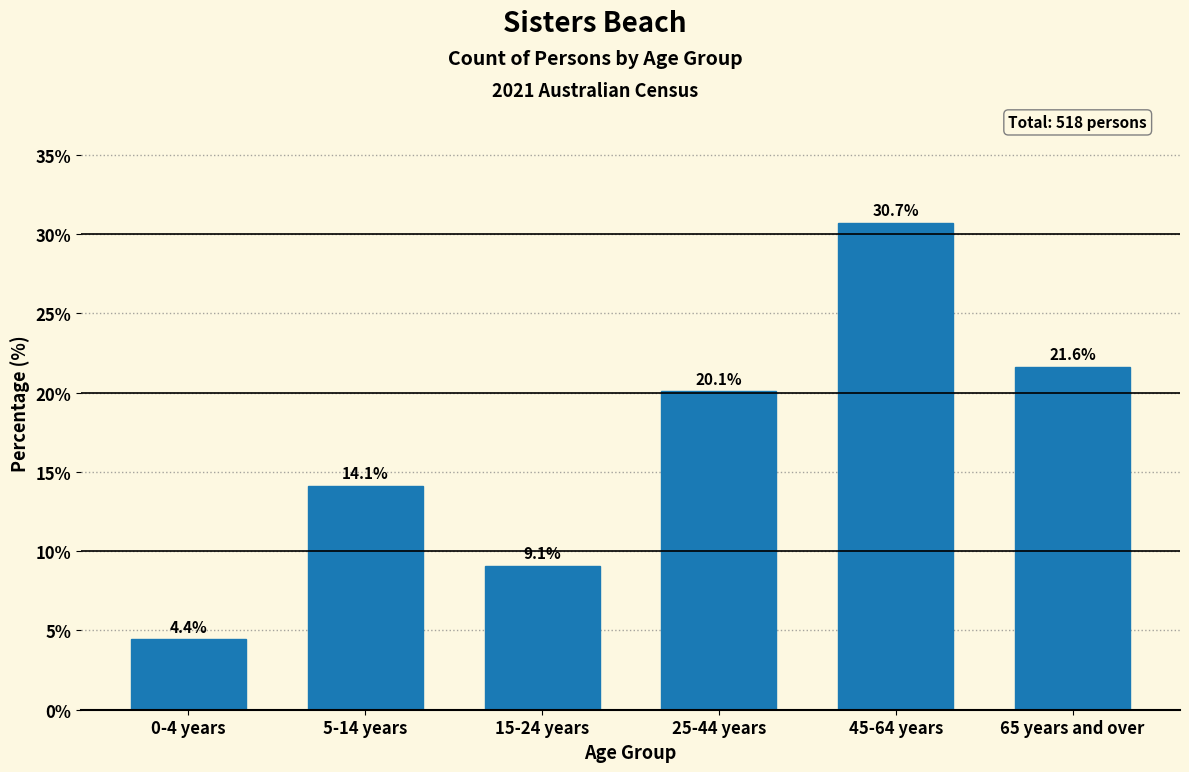

Reading left to right, list all the values displayed in this chart.

4.4	14.1	9.1	20.1	30.7	21.6